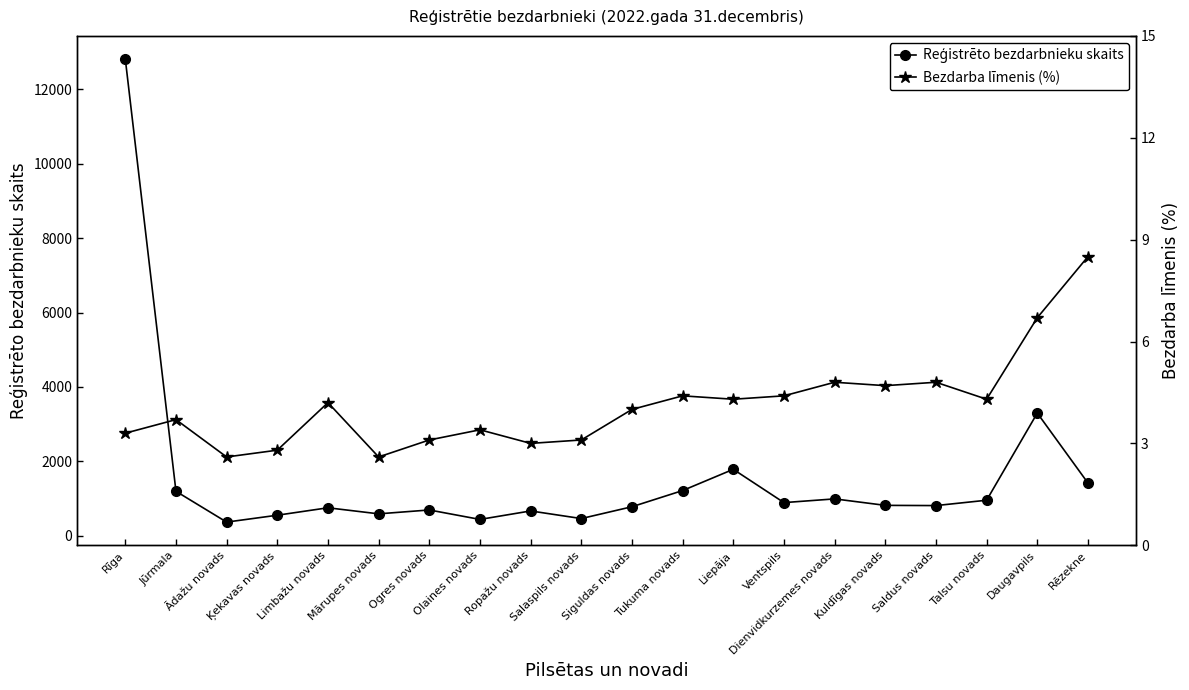

Rank the series at Ogres novads from lowest to highest value.

Bezdarba līmenis (%), Reģistrēto bezdarbnieku skaits